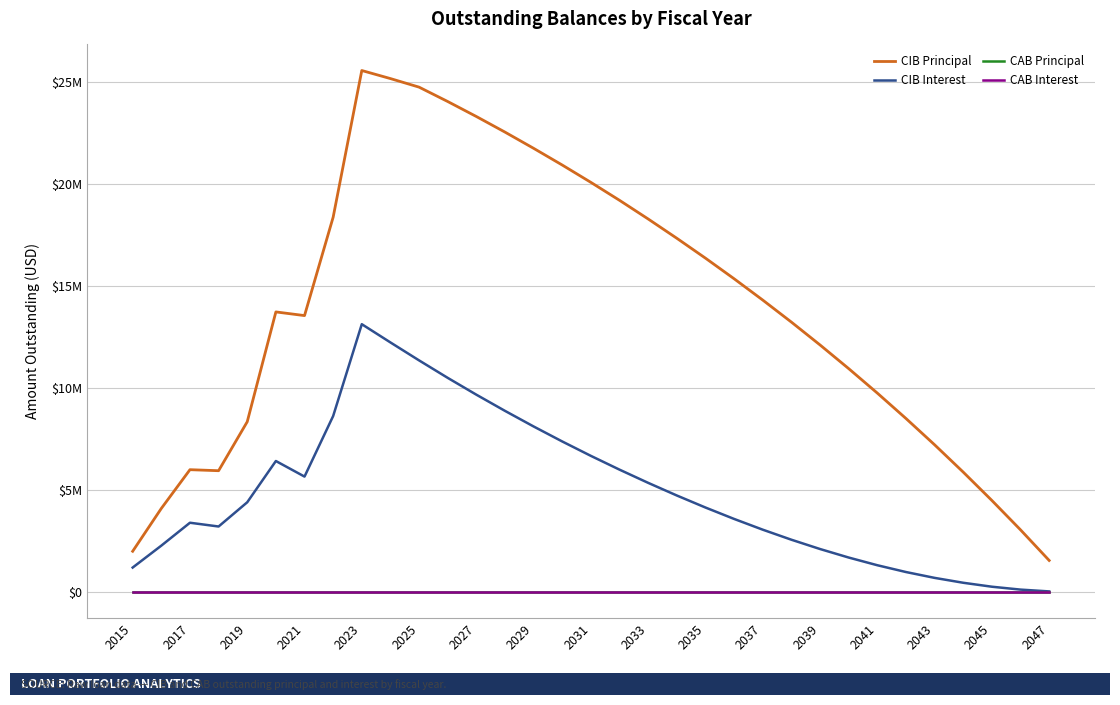

Is this an area chart (filled region under the line)?

No